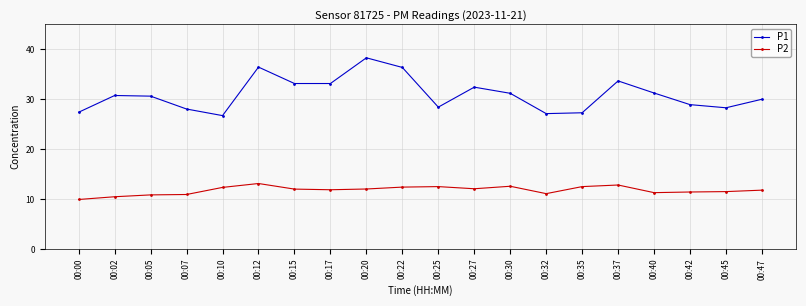

True or false: P1 and P2 cross at least once.

False